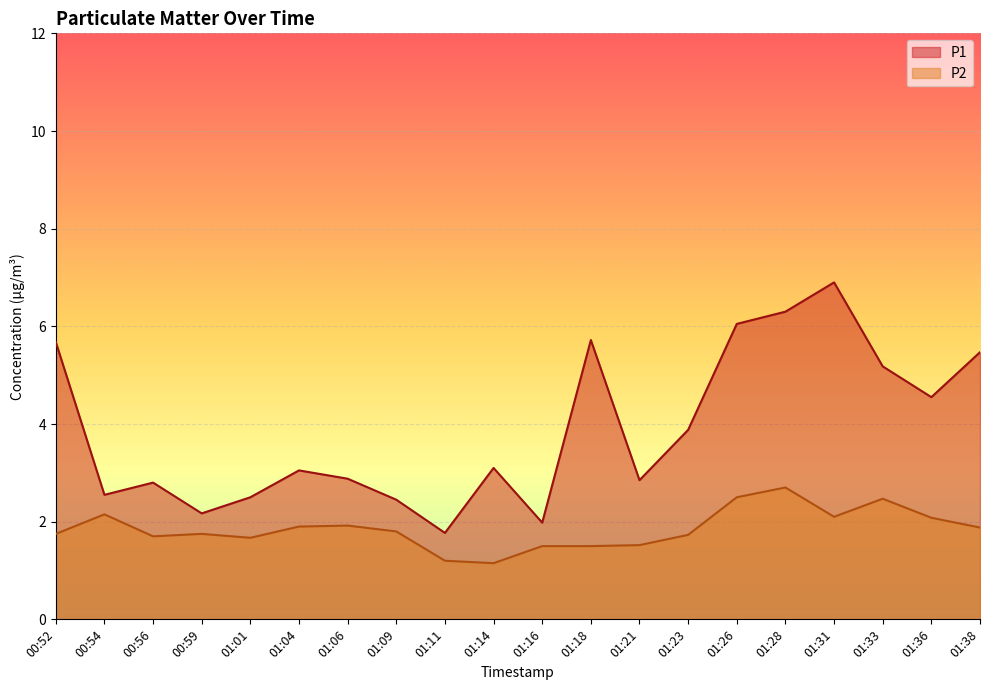

Reading left to right, list all the values displayed in this chart.

P1: 5.7	2.5	2.8	2.2	2.5	3.0	2.9	2.5	1.8	3.1	2.0	5.7	2.9	3.9	6.0	6.3	6.9	5.2	4.5	5.5
P2: 1.8	2.1	1.7	1.8	1.7	1.9	1.9	1.8	1.2	1.1	1.5	1.5	1.5	1.7	2.5	2.7	2.1	2.5	2.1	1.9